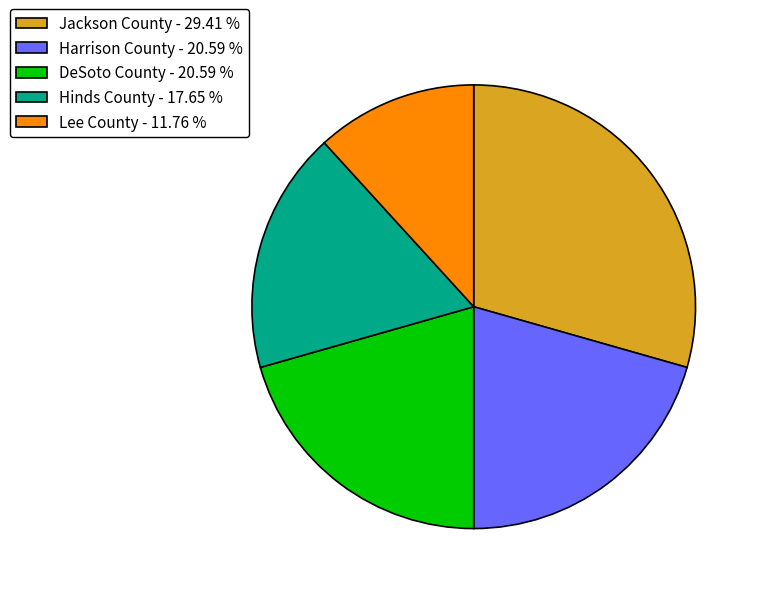

Combined, do Lee County and Harrison County account for over 50%?

No